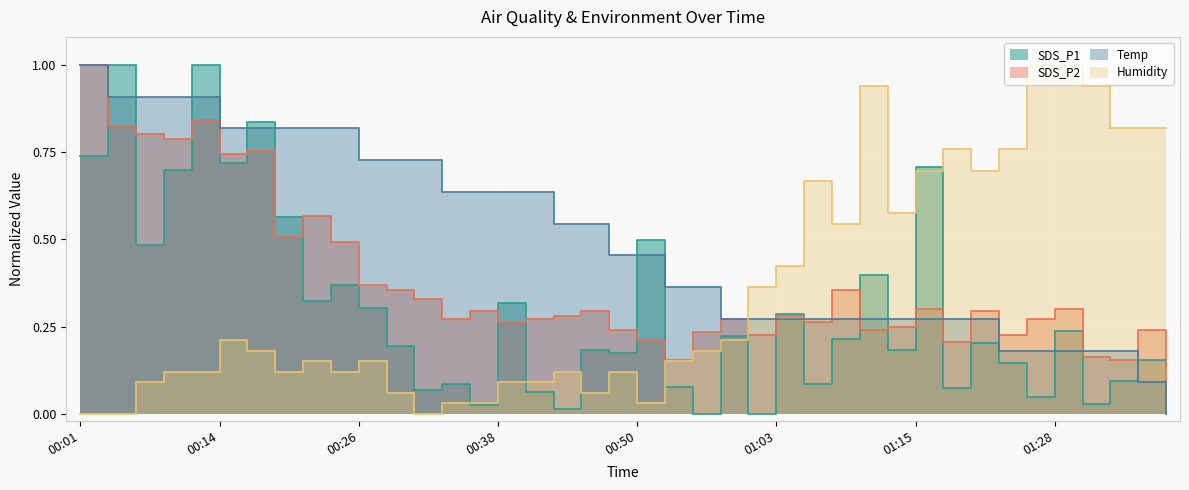

Reading left to right, transcribe all the data shown in this chart.

SDS_P1: 00:01=0.7	00:04=1.0	00:06=0.5	00:09=0.7	00:11=1.0	00:14=0.7	00:16=0.8	00:18=0.6	00:21=0.3	00:23=0.4	00:26=0.3	00:28=0.2	00:31=0.1	00:33=0.1	00:35=0.0	00:38=0.3	00:40=0.1	00:43=0.0	00:45=0.2	00:48=0.2	00:50=0.5	00:53=0.1	00:55=0.0	00:58=0.2	01:00=0.0	01:03=0.3	01:05=0.1	01:08=0.2	01:11=0.4	01:13=0.2	01:15=0.7	01:18=0.1	01:20=0.2	01:23=0.1	01:26=0.0	01:28=0.2	01:31=0.0	01:33=0.1	01:36=0.2	01:38=0.1
SDS_P2: 00:01=1.0	00:04=0.8	00:06=0.8	00:09=0.8	00:11=0.8	00:14=0.7	00:16=0.8	00:18=0.5	00:21=0.6	00:23=0.5	00:26=0.4	00:28=0.4	00:31=0.3	00:33=0.3	00:35=0.3	00:38=0.3	00:40=0.3	00:43=0.3	00:45=0.3	00:48=0.2	00:50=0.2	00:53=0.2	00:55=0.2	00:58=0.3	01:00=0.2	01:03=0.3	01:05=0.3	01:08=0.4	01:11=0.2	01:13=0.2	01:15=0.3	01:18=0.2	01:20=0.3	01:23=0.2	01:26=0.3	01:28=0.3	01:31=0.2	01:33=0.2	01:36=0.2	01:38=0.0
Temp: 00:01=1.0	00:04=0.9	00:06=0.9	00:09=0.9	00:11=0.9	00:14=0.8	00:16=0.8	00:18=0.8	00:21=0.8	00:23=0.8	00:26=0.7	00:28=0.7	00:31=0.7	00:33=0.6	00:35=0.6	00:38=0.6	00:40=0.6	00:43=0.5	00:45=0.5	00:48=0.5	00:50=0.5	00:53=0.4	00:55=0.4	00:58=0.3	01:00=0.3	01:03=0.3	01:05=0.3	01:08=0.3	01:11=0.3	01:13=0.3	01:15=0.3	01:18=0.3	01:20=0.3	01:23=0.2	01:26=0.2	01:28=0.2	01:31=0.2	01:33=0.2	01:36=0.1	01:38=0.0
Humidity: 00:01=0.0	00:04=0.0	00:06=0.1	00:09=0.1	00:11=0.1	00:14=0.2	00:16=0.2	00:18=0.1	00:21=0.2	00:23=0.1	00:26=0.2	00:28=0.1	00:31=0.0	00:33=0.0	00:35=0.0	00:38=0.1	00:40=0.1	00:43=0.1	00:45=0.1	00:48=0.1	00:50=0.0	00:53=0.2	00:55=0.2	00:58=0.2	01:00=0.4	01:03=0.4	01:05=0.7	01:08=0.5	01:11=0.9	01:13=0.6	01:15=0.7	01:18=0.8	01:20=0.7	01:23=0.8	01:26=1.0	01:28=1.0	01:31=0.9	01:33=0.8	01:36=0.8	01:38=0.8